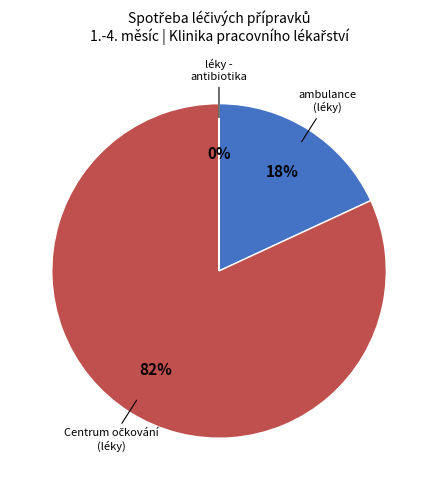

To the nearest percent, what is the average slice percentage?

33%